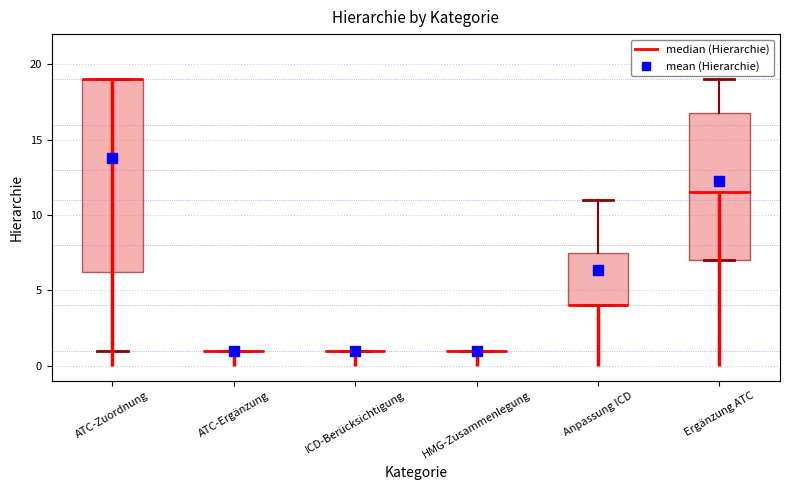

Comparing the boxes themselves (not the whiskers), which one is the tallest?

ATC-Zuordnung